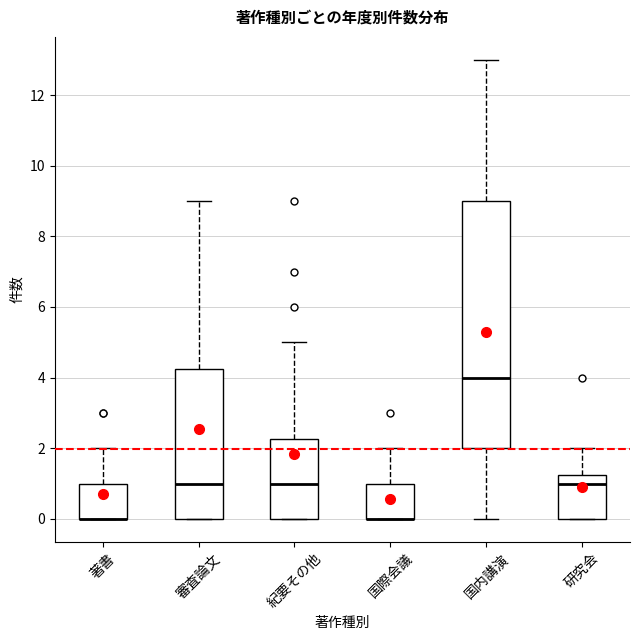

Reading left to right, read every box against the y-axis: the position of its median line, the range the box covers, and the ends of its whiskers. The values are not printed on the chart, so give them approximately, as read against the axis.

著書: median 0.0 (drawn on the box's lower edge), box 0.0 to 1.0, whiskers 0.0 to 2.0
審査論文: median 1.0, box 0.0 to 4.2, whiskers 0.0 to 9.0
紀要その他: median 1.0, box 0.0 to 2.2, whiskers 0.0 to 5.0
国際会議: median 0.0 (drawn on the box's lower edge), box 0.0 to 1.0, whiskers 0.0 to 2.0
国内講演: median 4.0, box 2.0 to 9.0, whiskers 0.0 to 13.0
研究会: median 1.0, box 0.0 to 1.2, whiskers 0.0 to 2.0